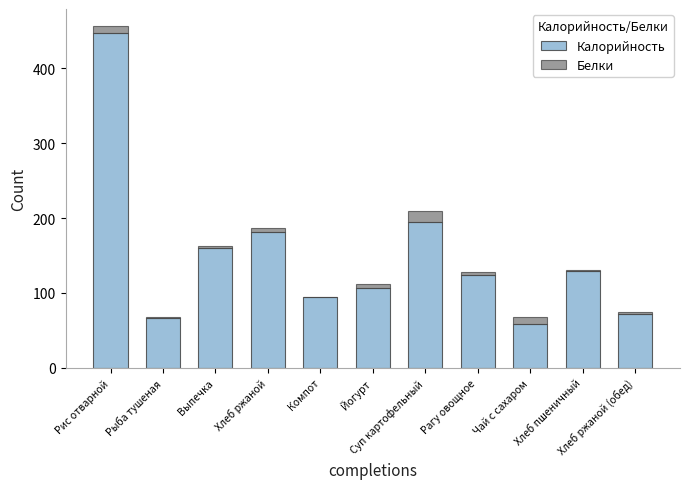

What is the average value of the Калорийность series?

148.5